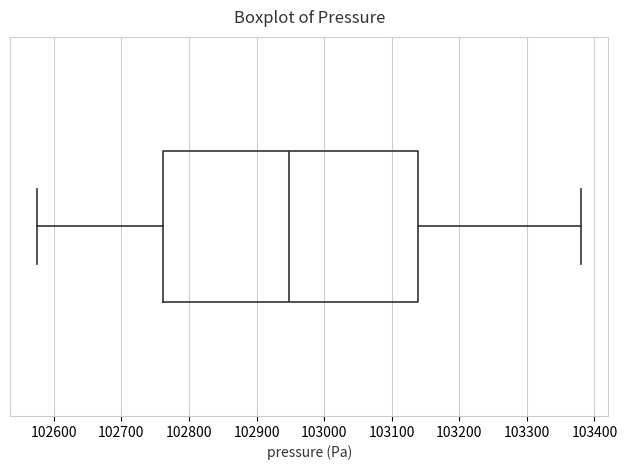

Transcribe this box plot: give where the median line is, the range the box spans, and where the two whiskers end, as read against the x-axis. The values are not printed on the chart, so give them approximately, as read against the axis.

median 102950, box 102760 to 103140, whiskers 102580 to 103380